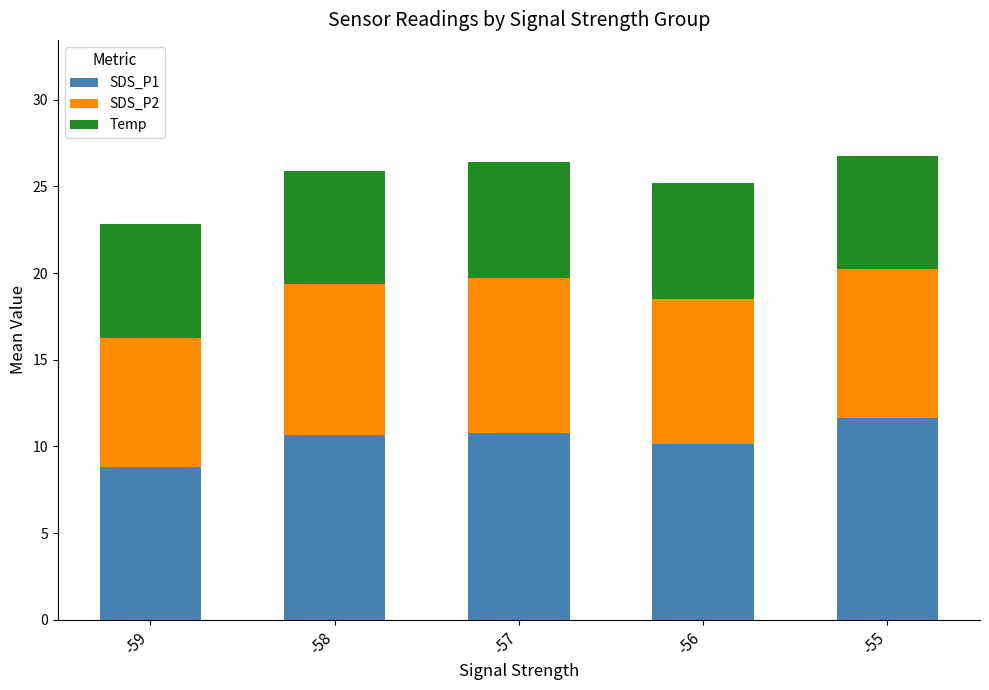

What is the lowest value of the SDS_P1 series?

8.8